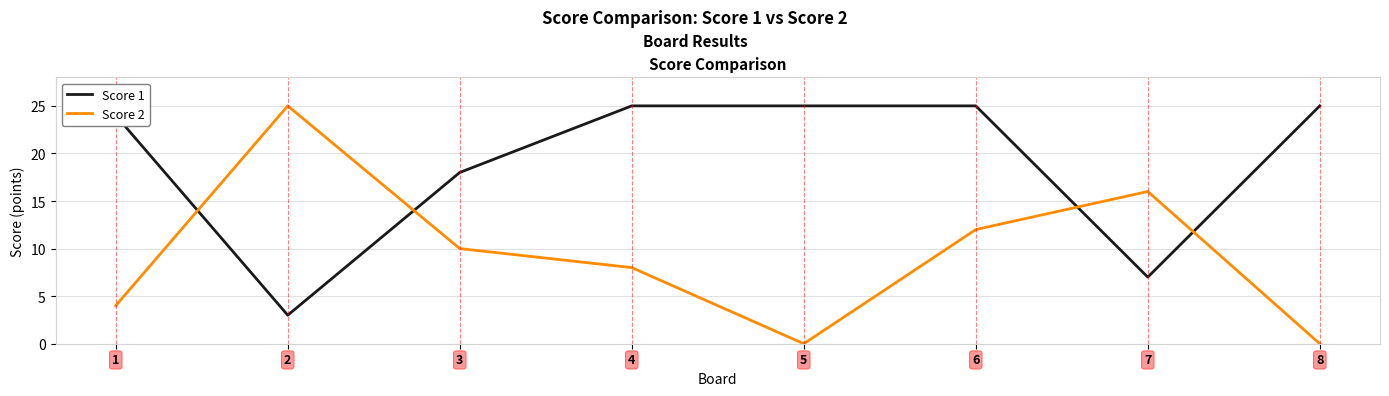

Which series has the largest range (max minus min)?

Score 2